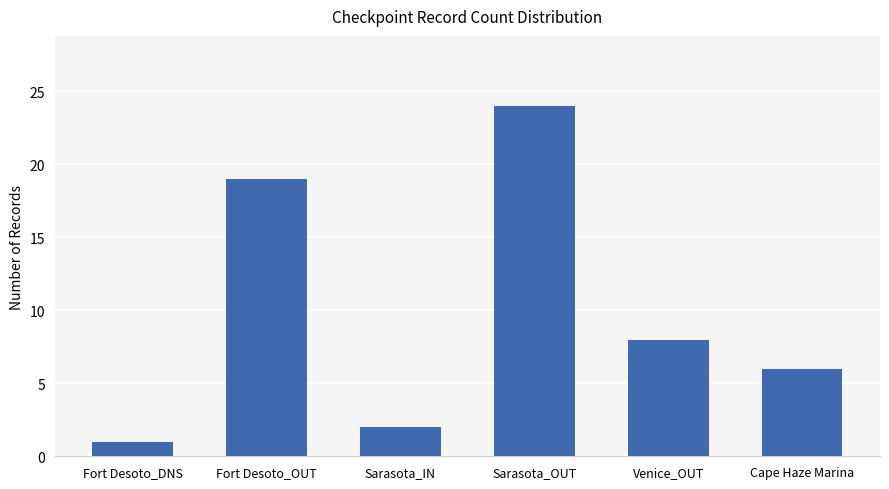

What is the change in value from Fort Desoto_DNS to Sarasota_OUT?

+23